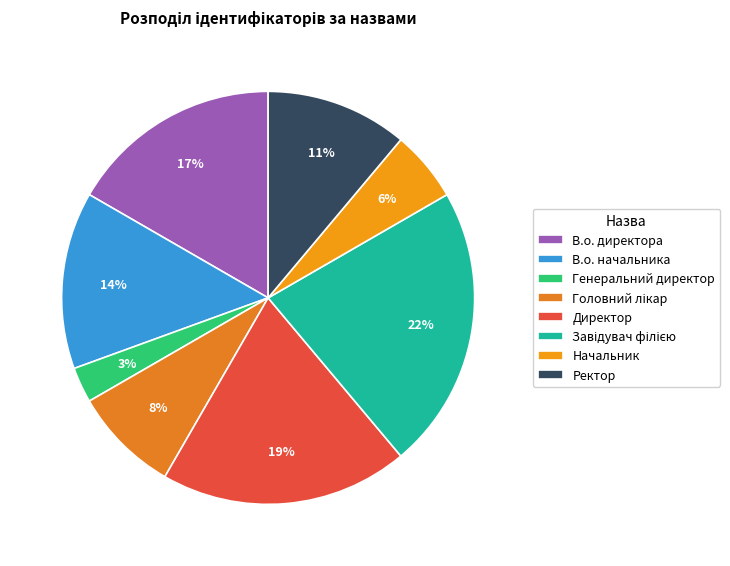

To the nearest percent, what is the difference between the В.о. директора and Начальник slice percentages?

11%